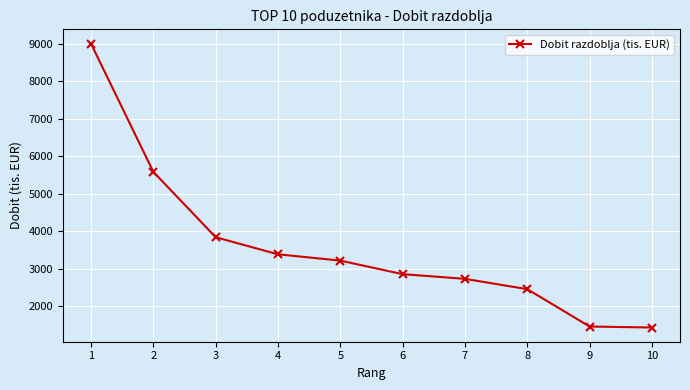

True or false: the data has more than 2 interior local peaks.

False